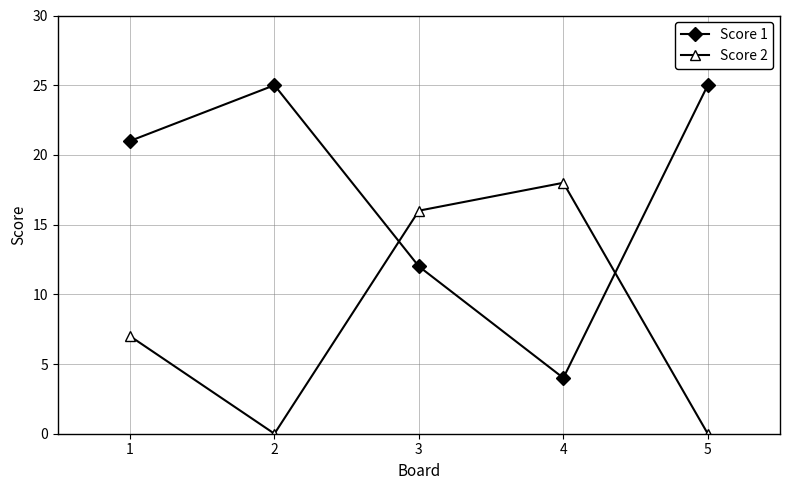

How many interior local peaks does the Score 2 series have?

1